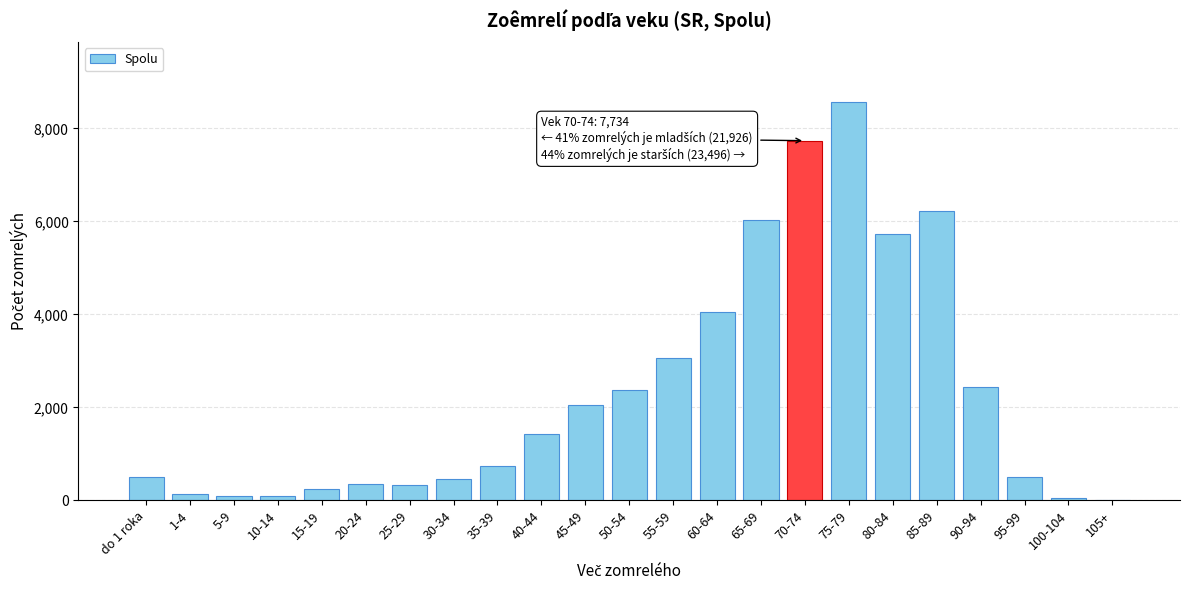

The value at do 1 roka is 850. True or false?

False